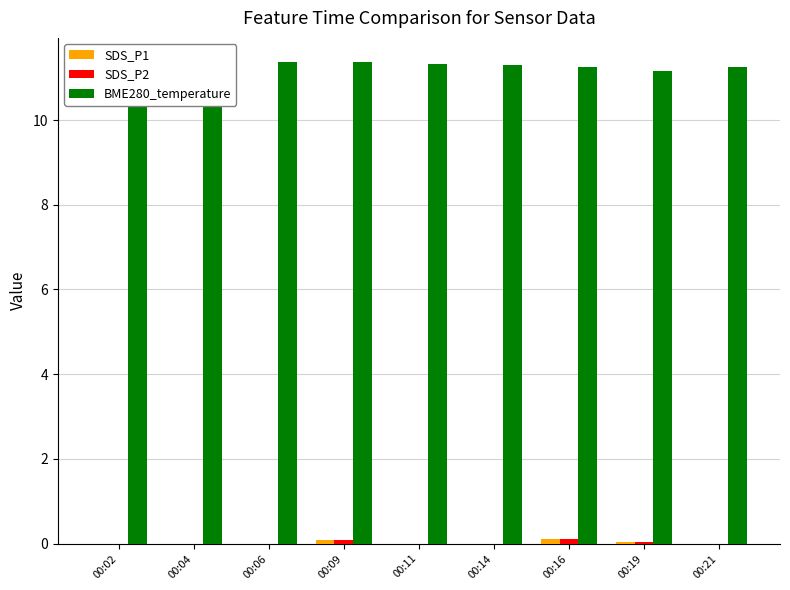

The BME280_temperature series shows 11.3 at 00:11. True or false?

True